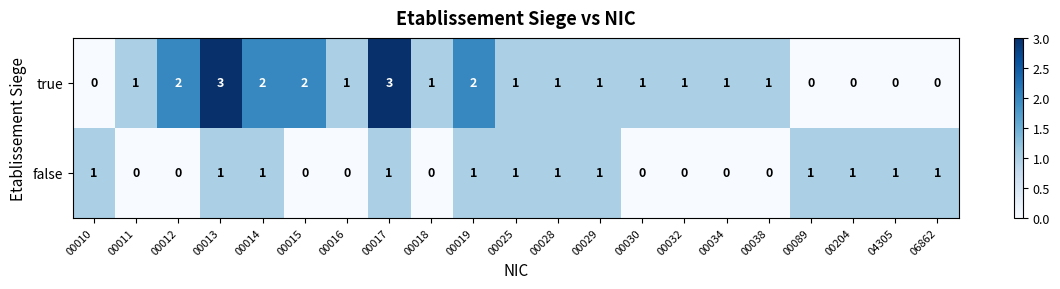

What is the sum of the true values at 00015 and 00013?

5